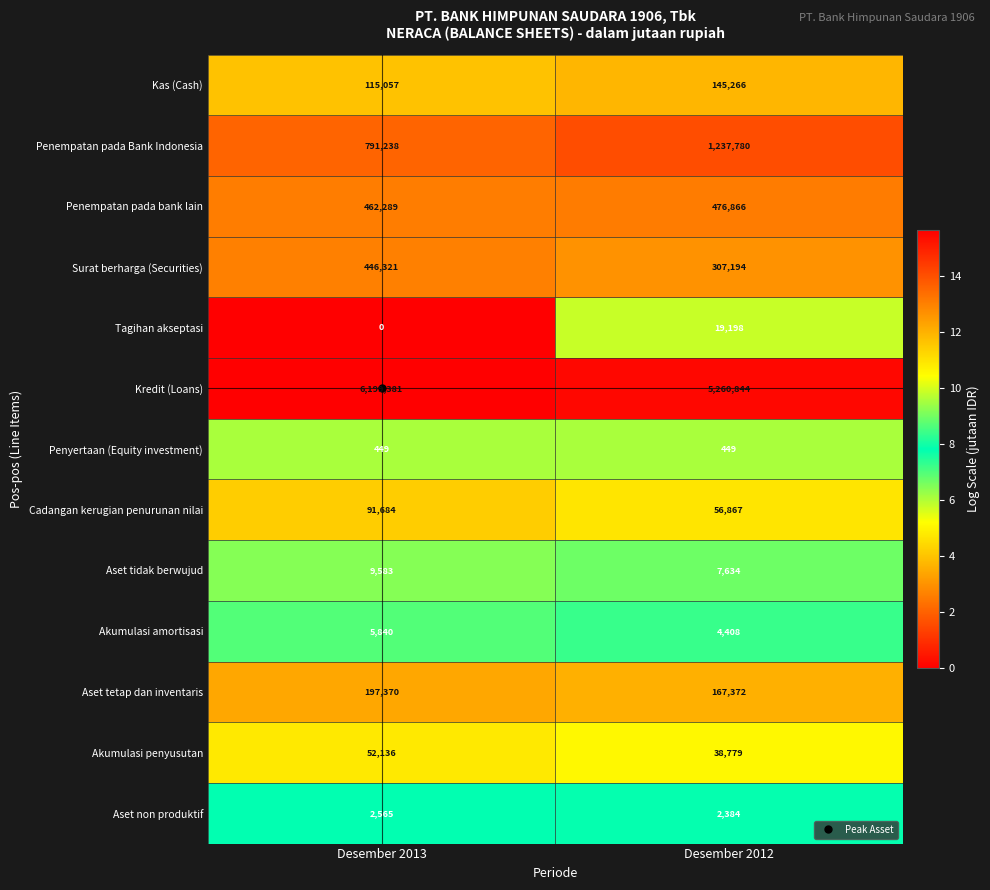

Between Desember 2013 and Desember 2012, which series saw the biggest shift?

Kredit (Loans)